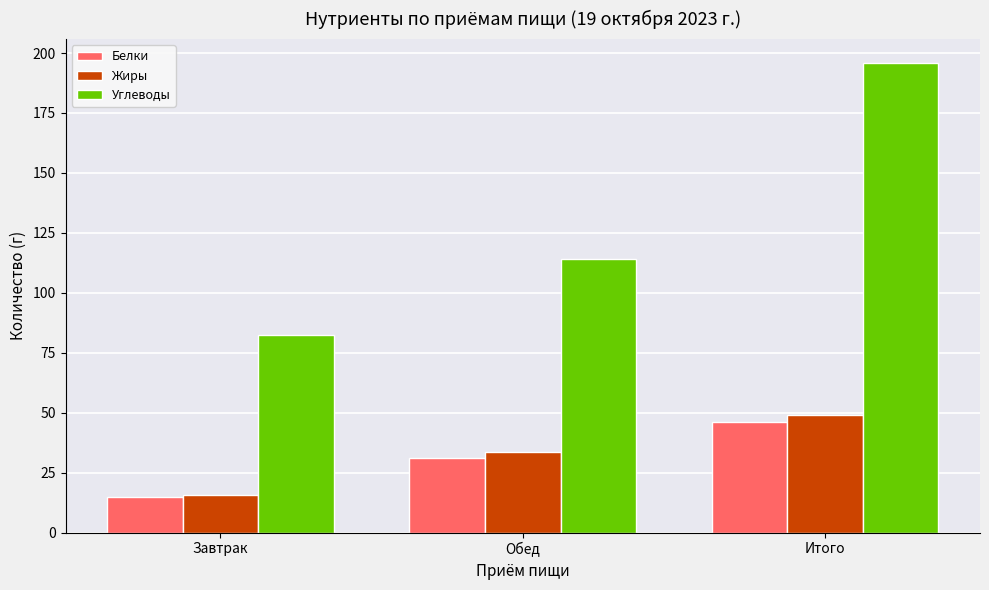

Rank the categories by Углеводы value from highest to lowest.

Итого, Обед, Завтрак